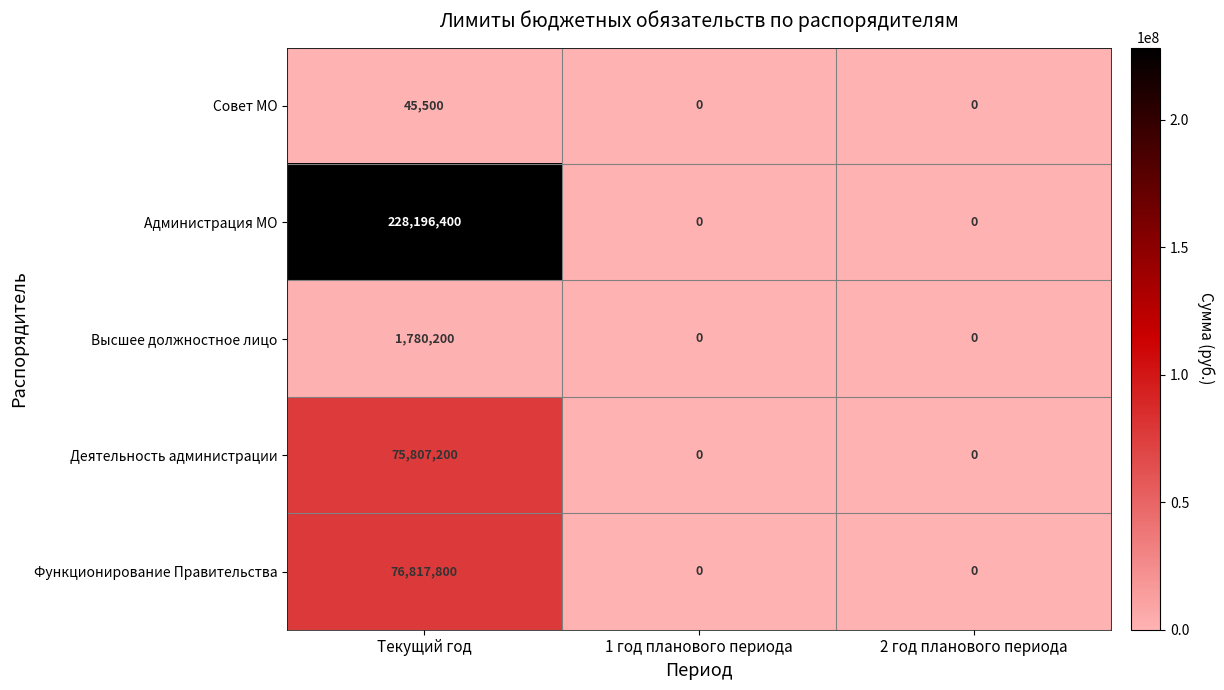

Count the Деятельность администрации values in the range 0 to 75807200.

3